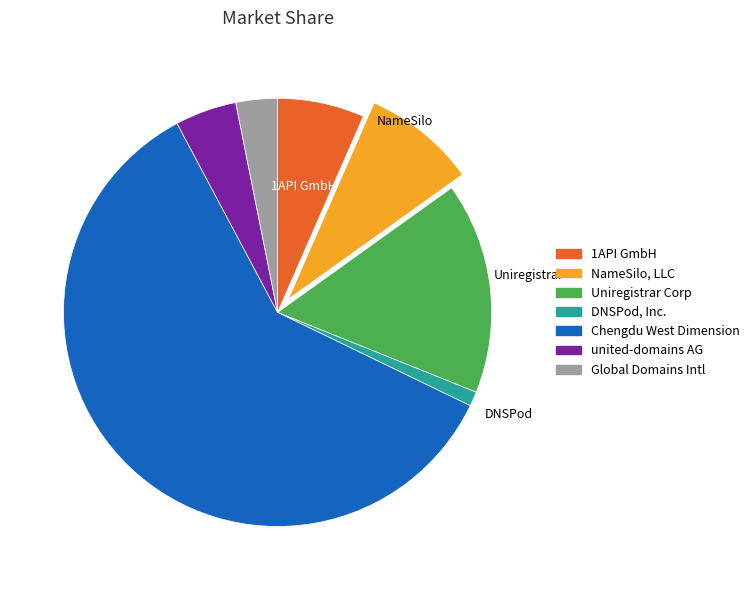

How many segments does this pie chart have?

7